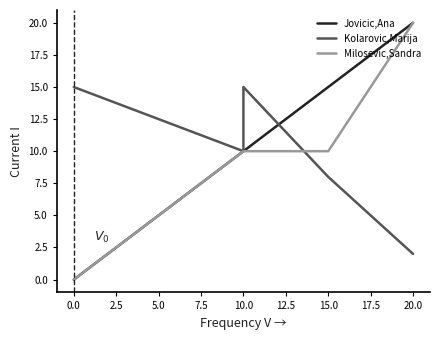

Is it true that Milosevic,Sandra equals -10 at 0.0?

False